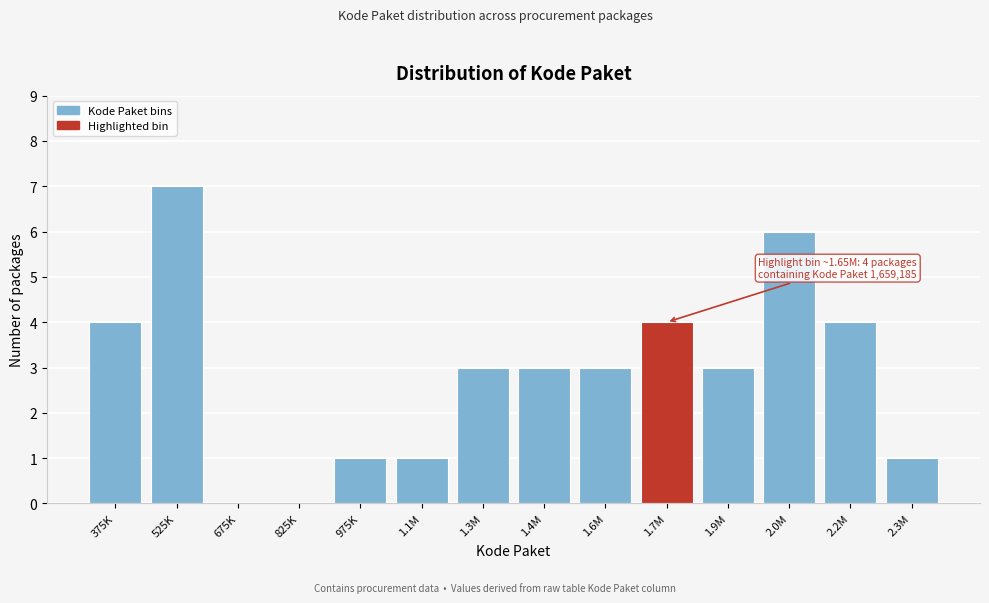

Reading right to left, what are all the values shown in this chart?

2.3M=1	2.2M=4	2.0M=6	1.9M=3	1.7M=4	1.6M=3	1.4M=3	1.3M=3	1.1M=1	975K=1	825K=0	675K=0	525K=7	375K=4